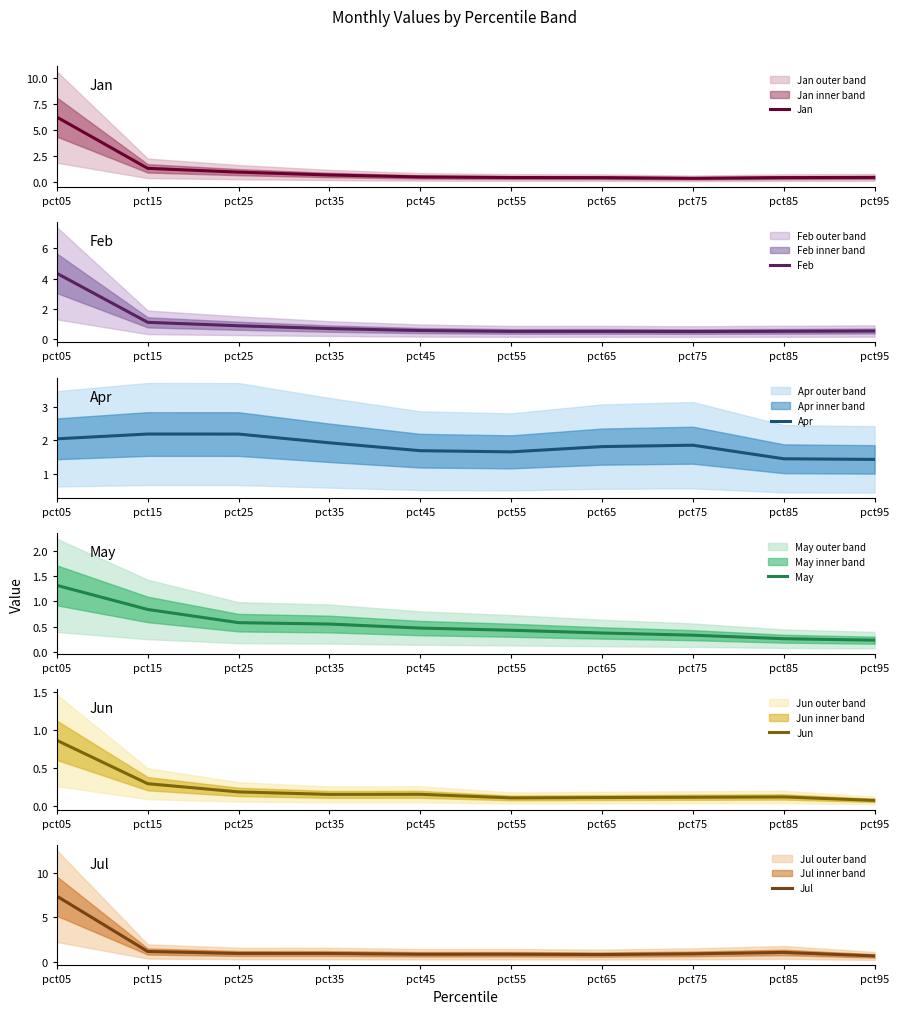

At which label is Apr closest to 1?

pct95